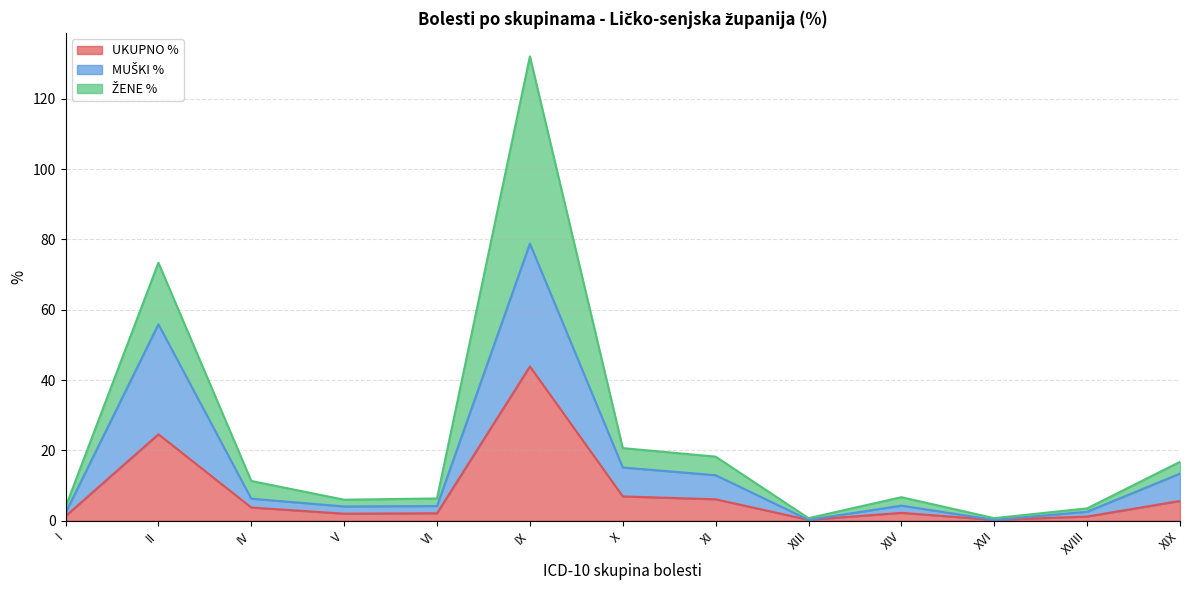

What is the spread (max minus min) of values at IV?

2.5